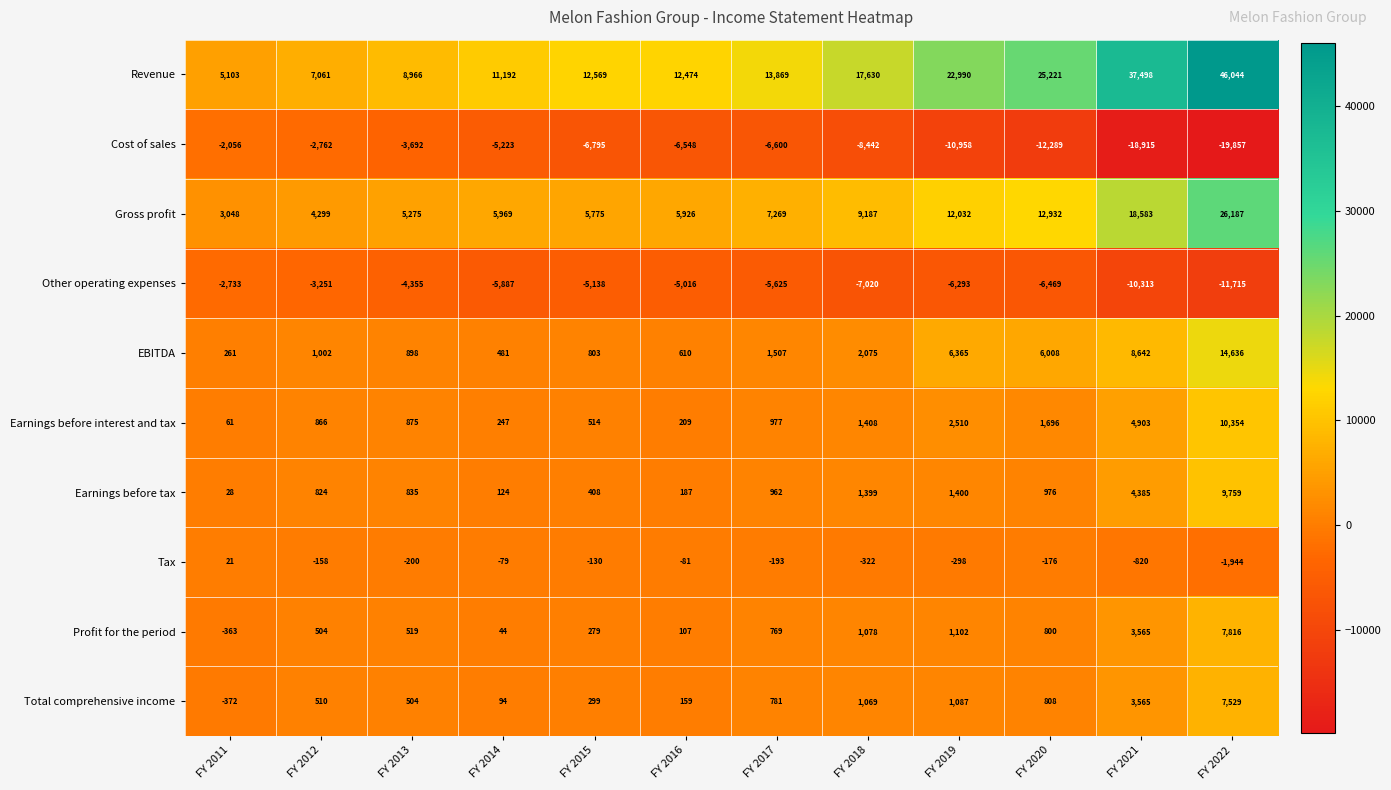

Between FY 2016 and FY 2019, which series saw the biggest shift?

Revenue